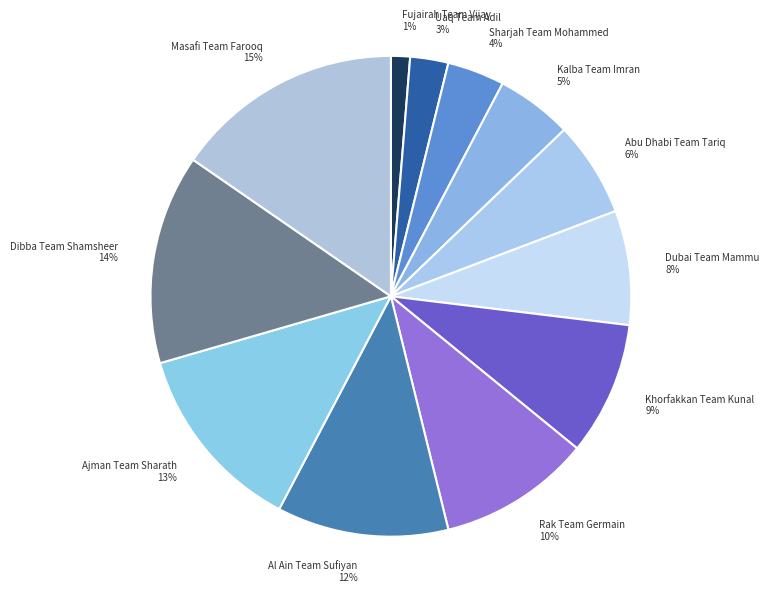

Is Khorfakkan Team Kunal the majority of the pie?

No